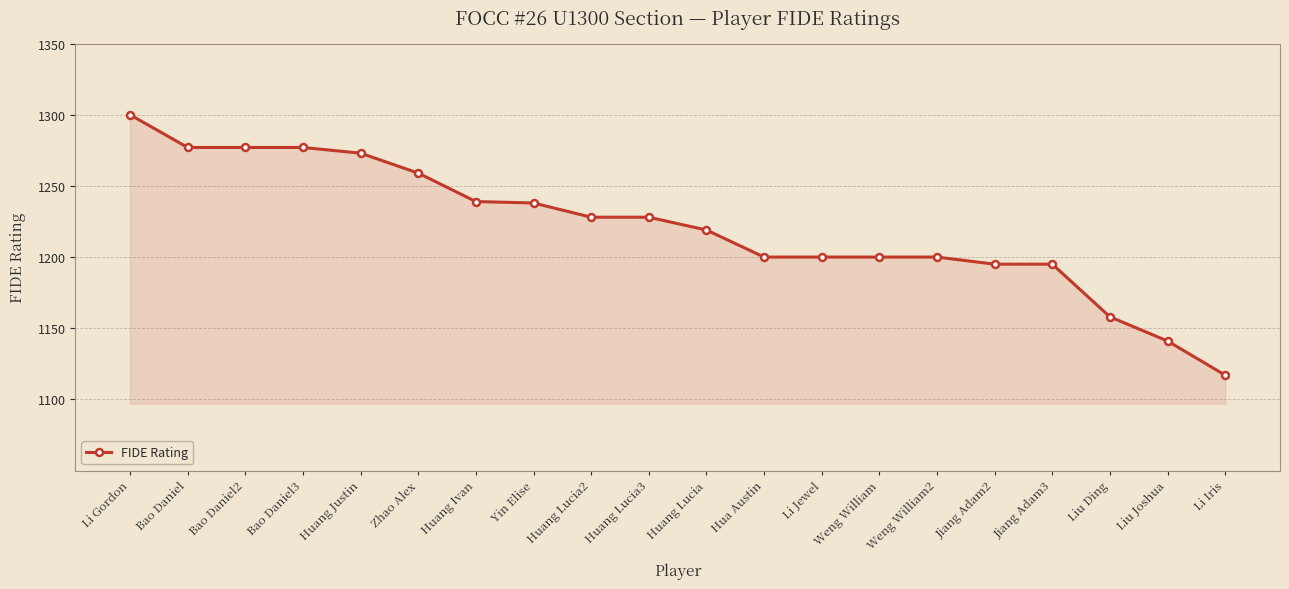

What is the greatest value displayed?

1300